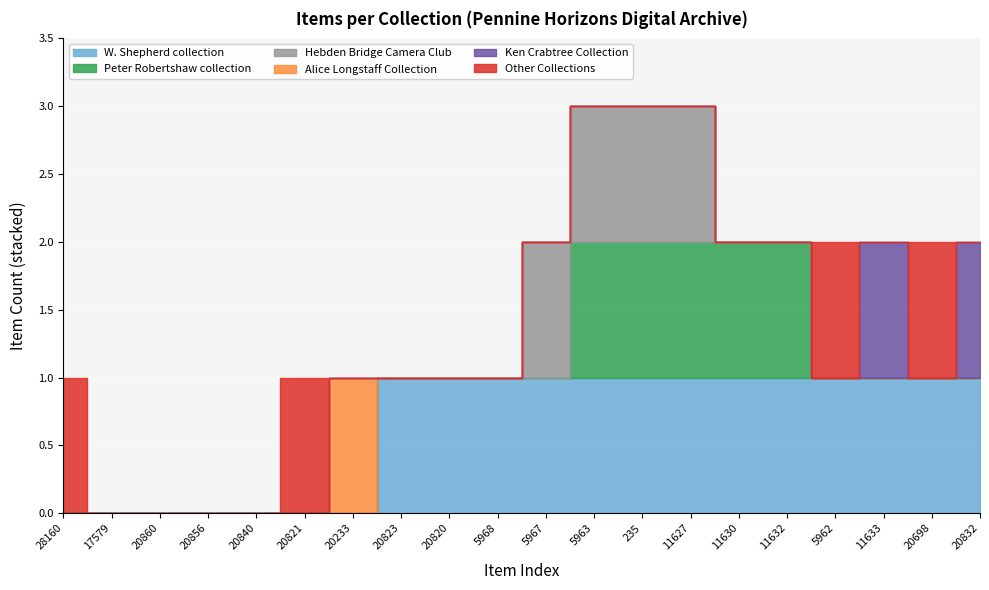

Which category has the lowest value in the Ken Crabtree Collection series?

28160